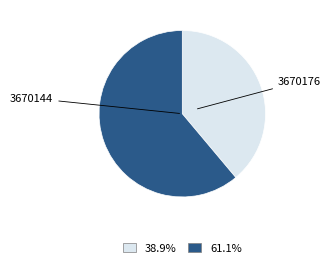

Is there a majority slice in this chart?

Yes